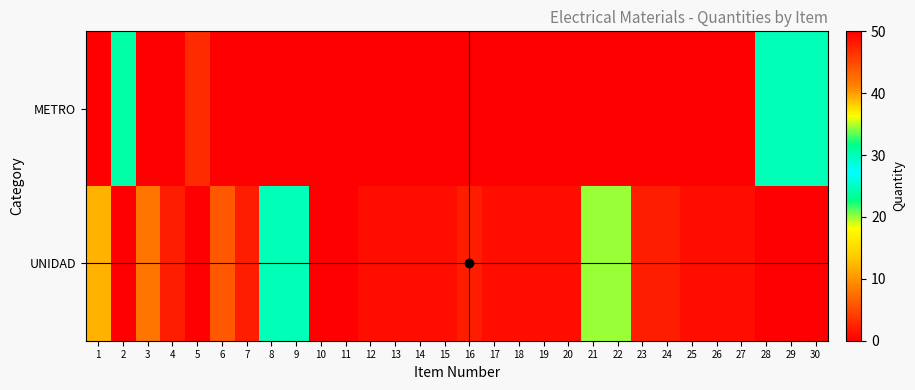

What is the minimum value for row_1?

1.0